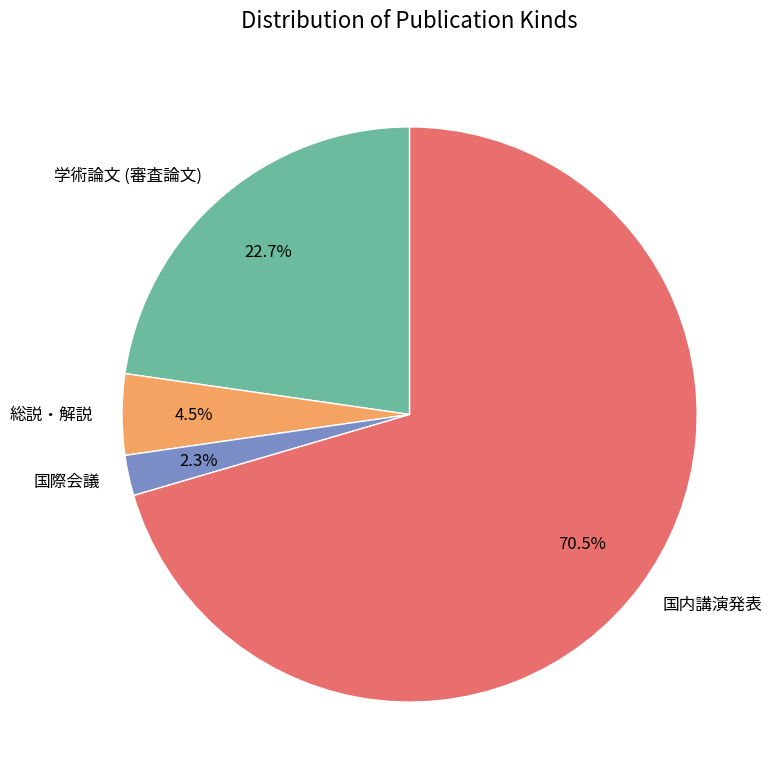

Which category accounts for the majority?

国内講演発表